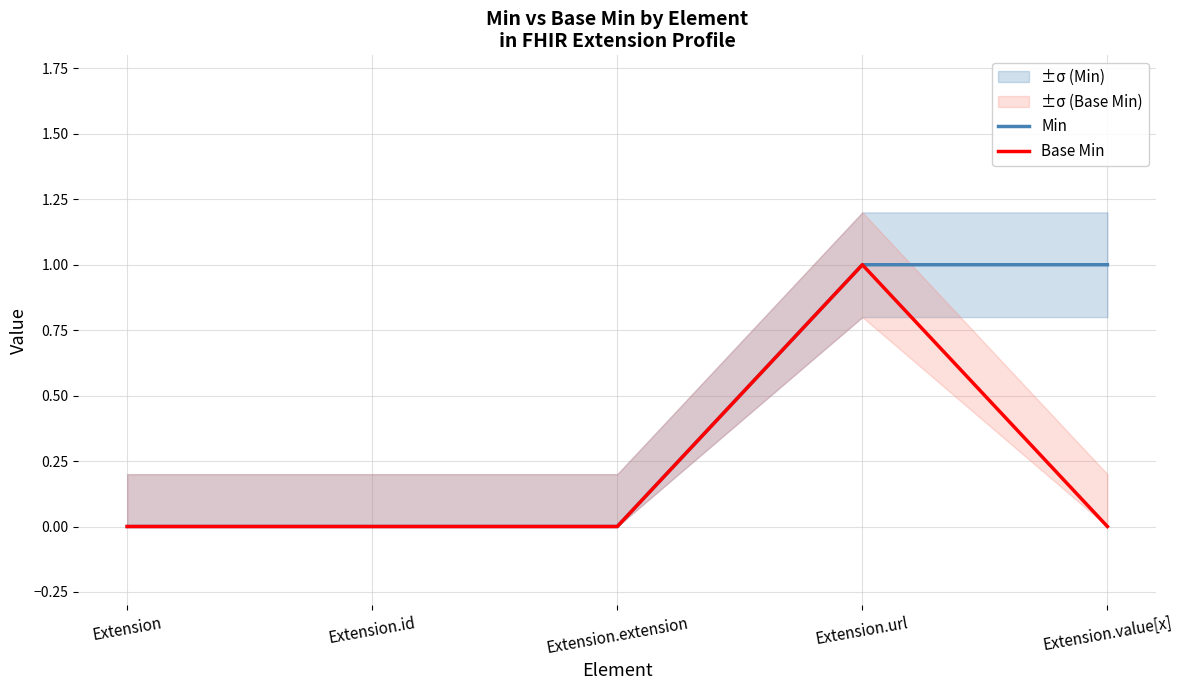

Which category has the lowest value in the Base Min series?

Extension